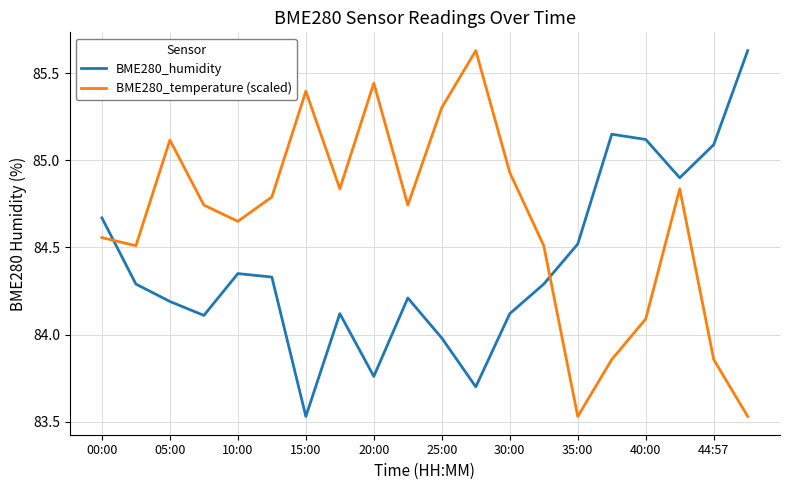

Which series ends up on top after the final intersection of BME280_temperature (scaled) and BME280_humidity?

BME280_humidity